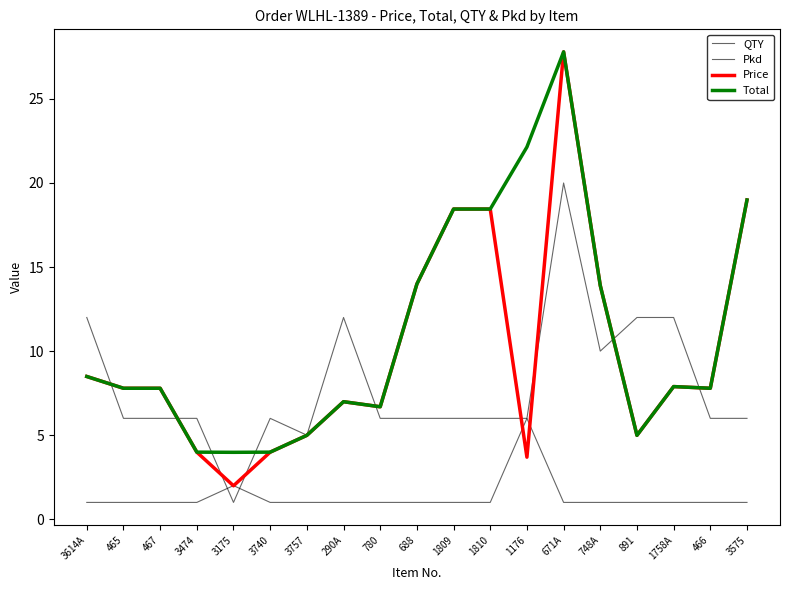

How many lines are shown in the chart?

4